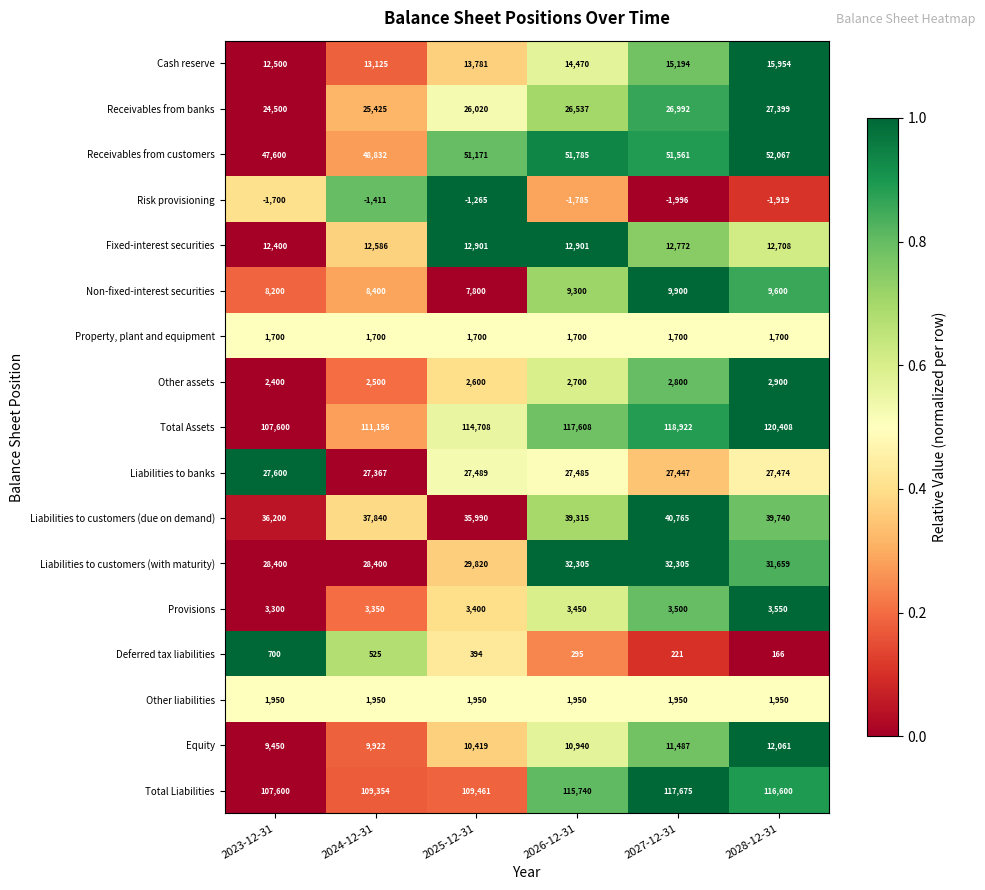

How many categories are shown in the chart?

6